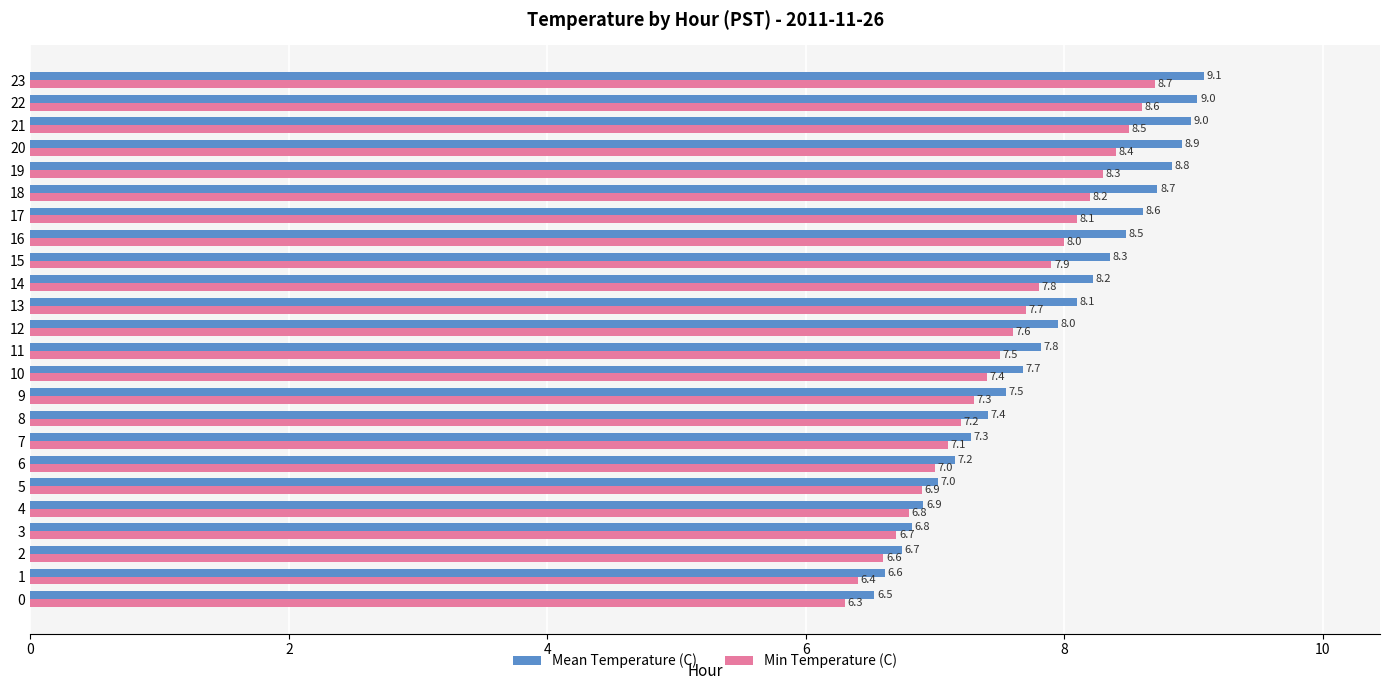

At which label is Min Temperature (C) closest to 7?

6